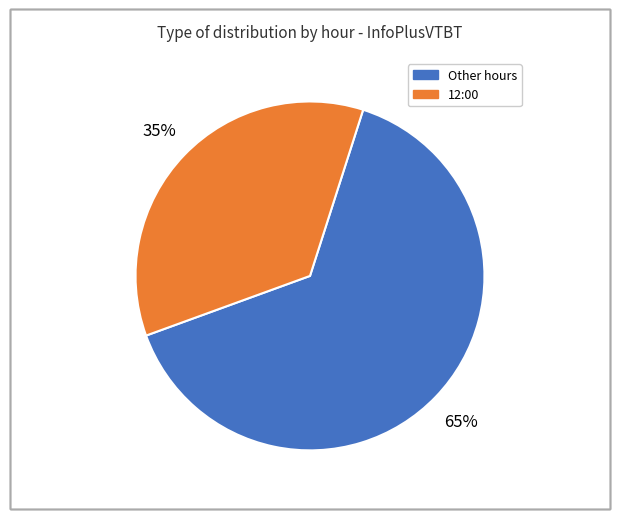

Is there any slice that represents more than half of the pie?

Yes